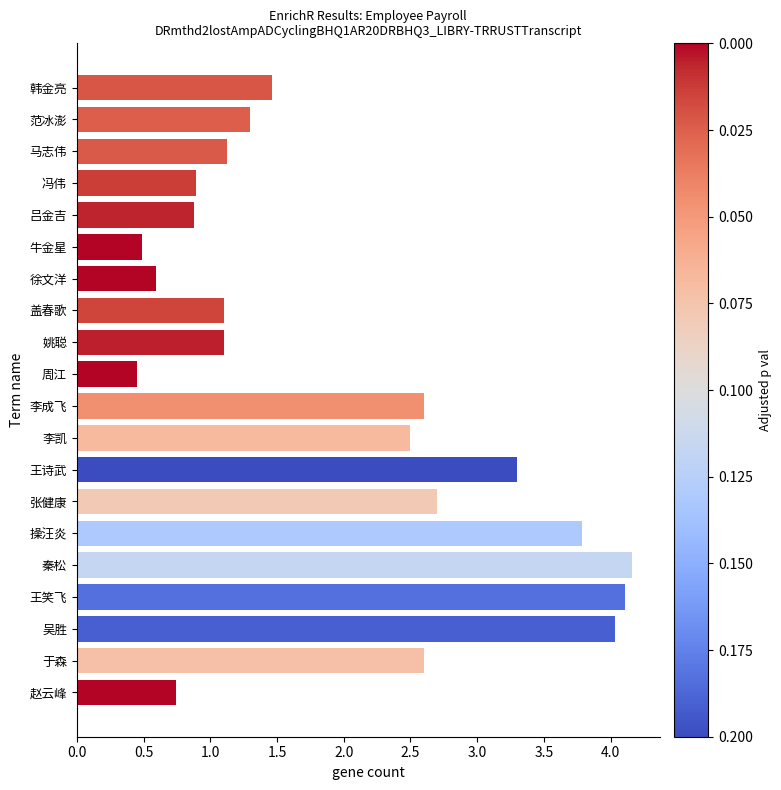

What is the value of the 18th bar from the top?

4.0